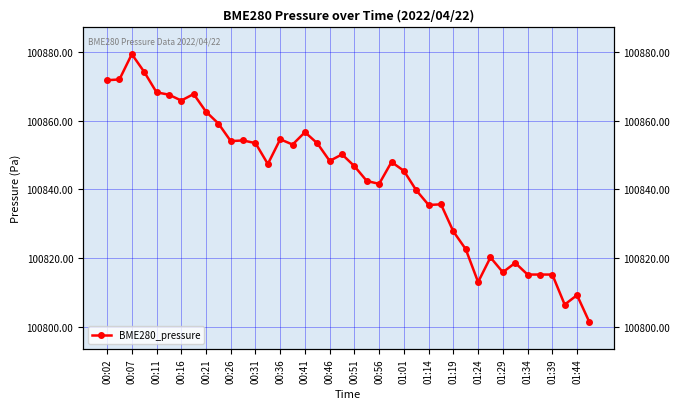

How many points are higher than both their immediate neighbors (excluding endpoints)?

11